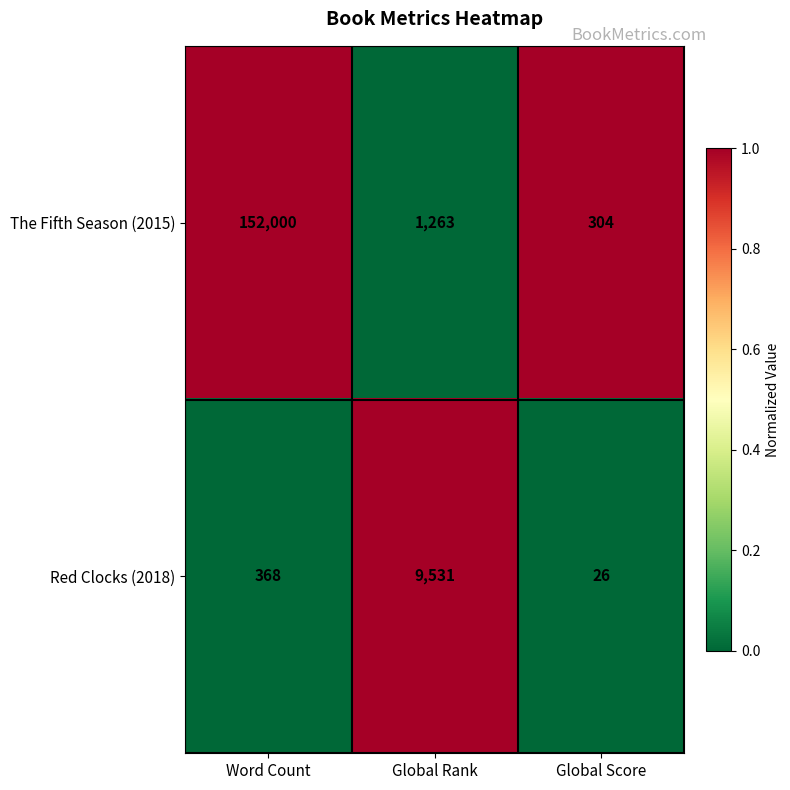

The value of The Fifth Season (2015) at Global Score is 439. True or false?

False